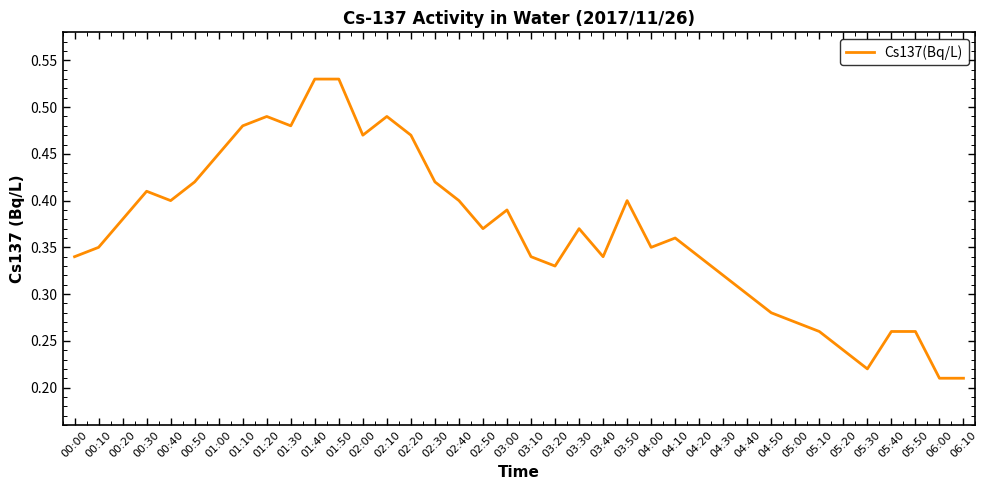

What position from the right is 03:50?

15